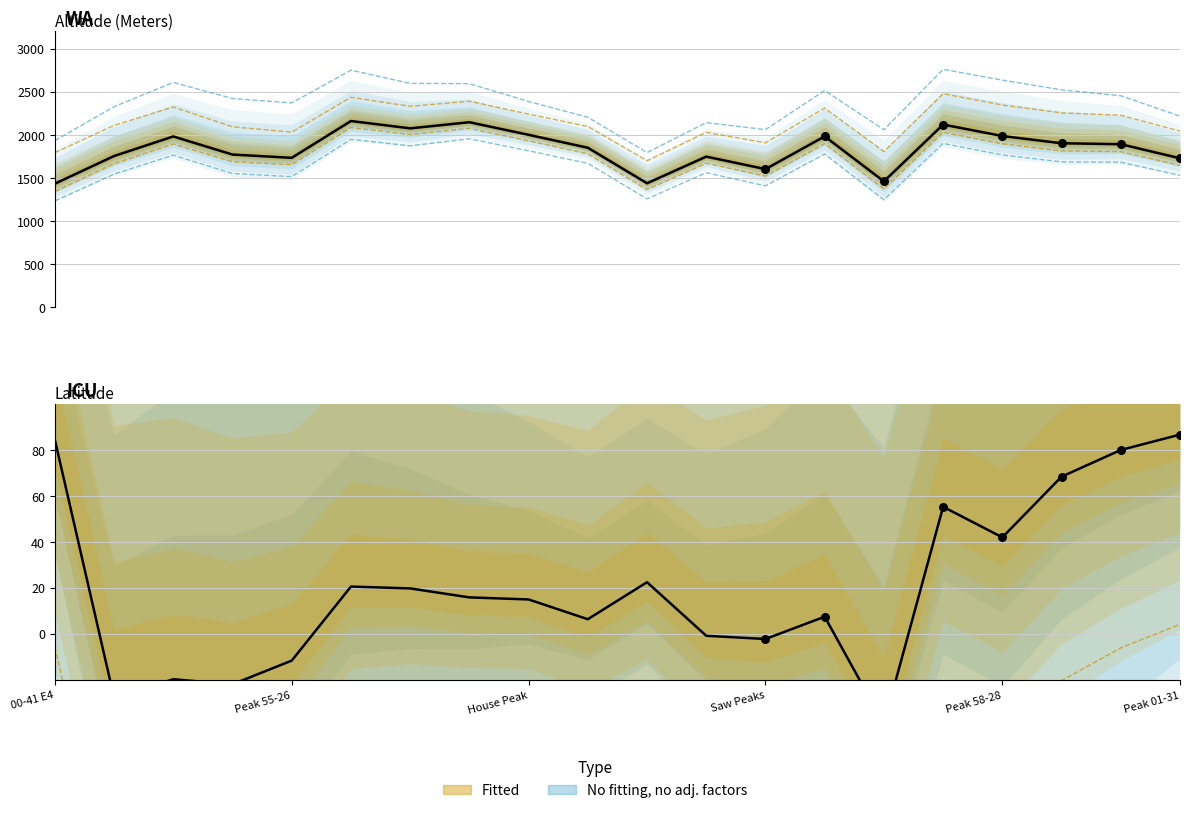

Which series contains the highest Y value?

Altitude (Meters)